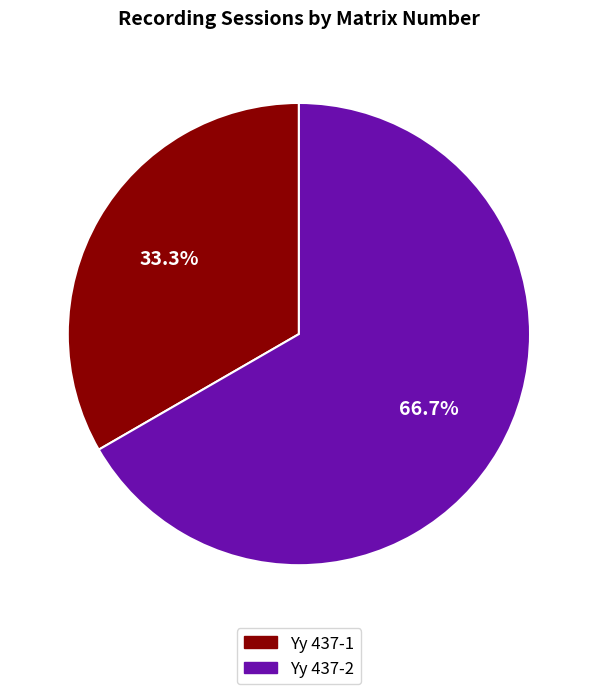

Rank the categories by value from lowest to highest.

Yy 437-1, Yy 437-2